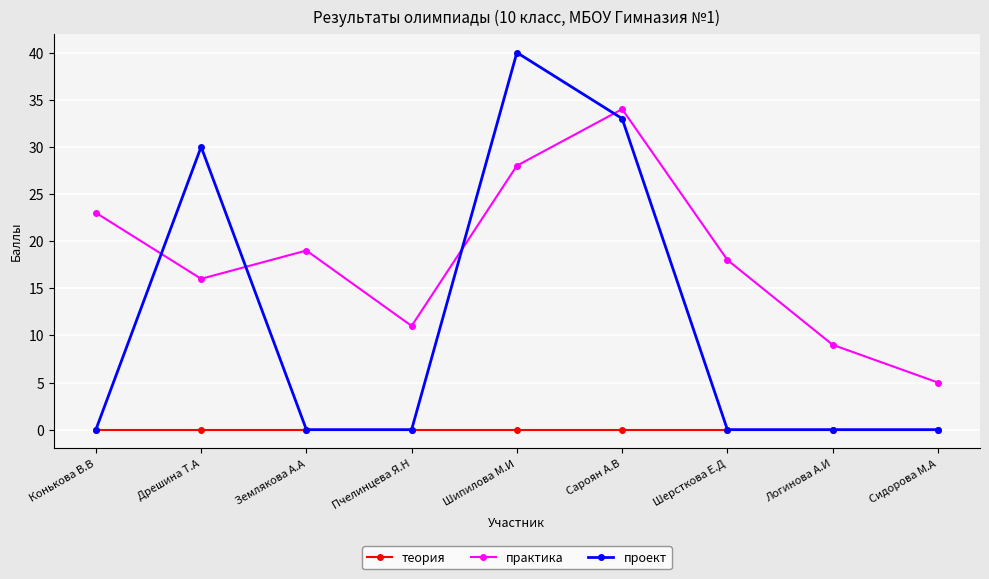

Where is the first local minimum for практика?

Дрешина Т.А